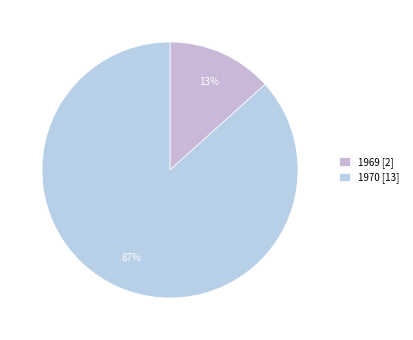

Count the number of slices in the pie.

2